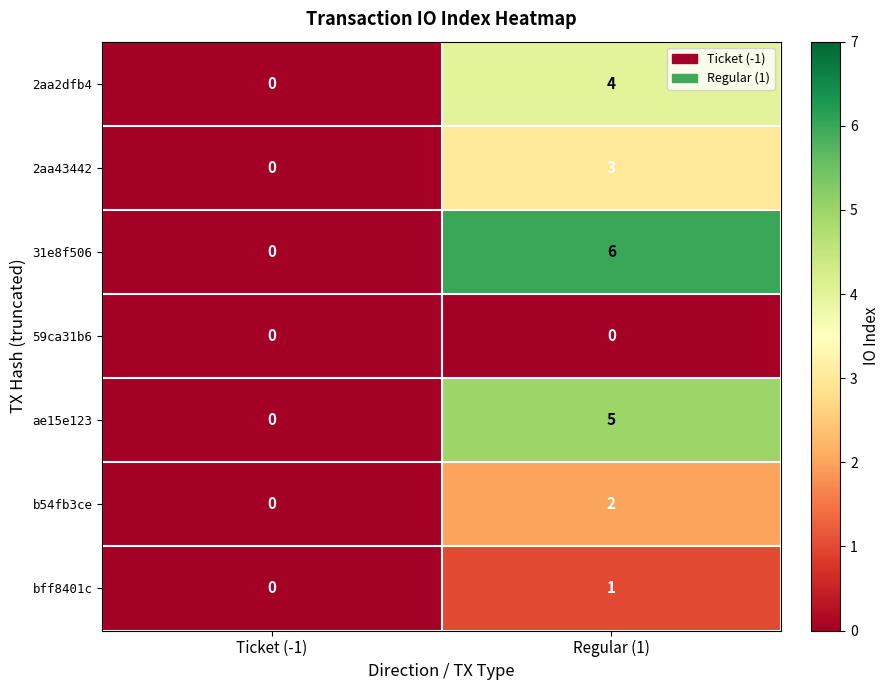

Rank the series at Regular (1) from lowest to highest value.

59ca31b6, bff8401c, b54fb3ce, 2aa43442, 2aa2dfb4, ae15e123, 31e8f506